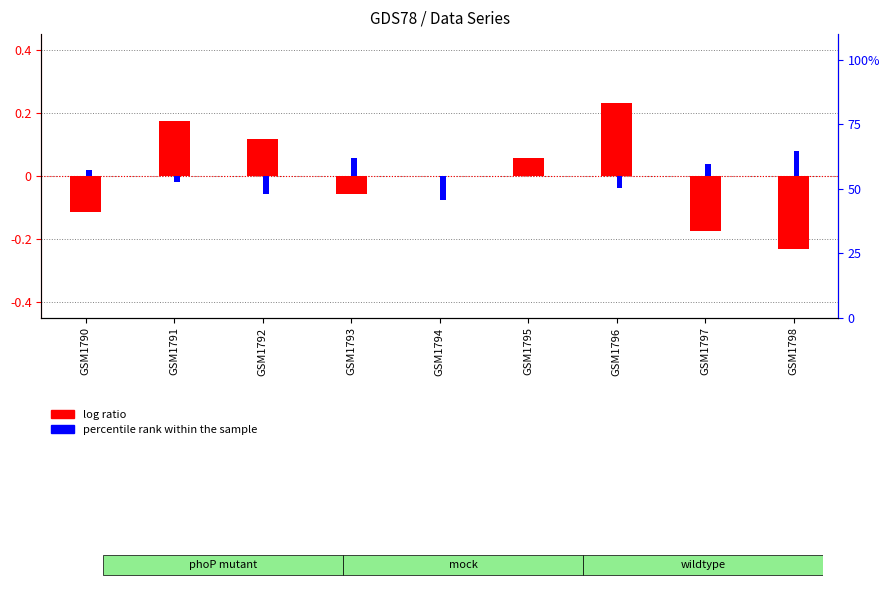

Where does the percentile rank within the sample series first go above 0?

GSM1790